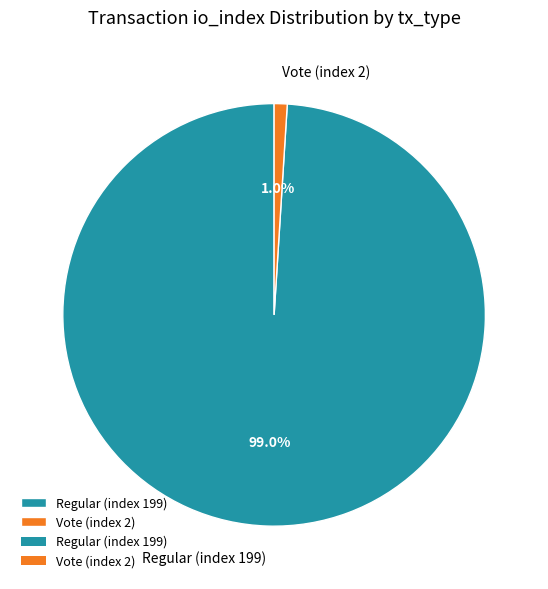

Does any single category account for the majority?

Yes